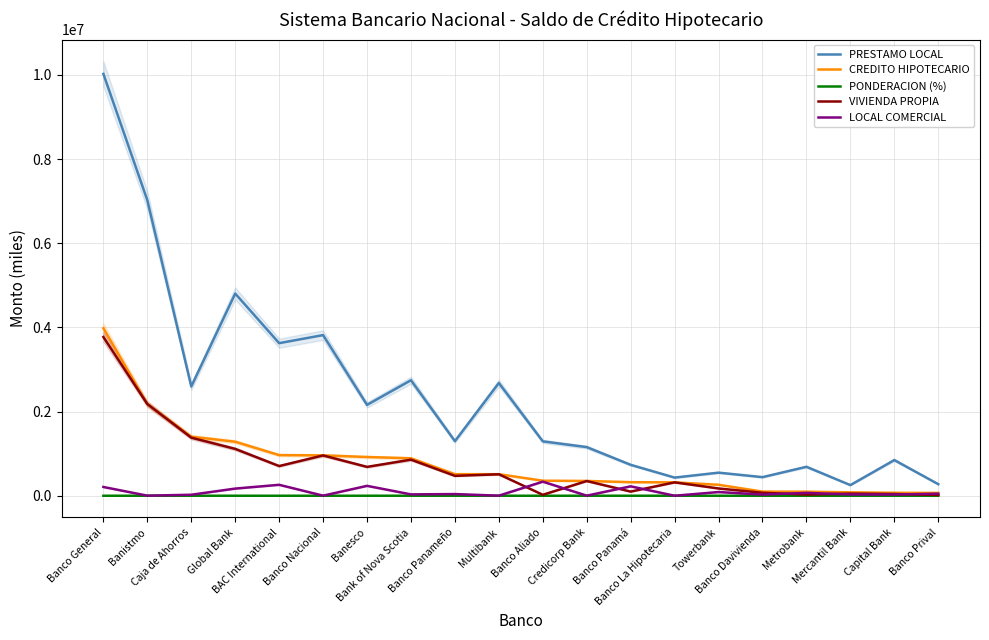

Rank the categories by VIVIENDA PROPIA value from lowest to highest.

Banco Prival, Banco Aliado, Metrobank, Capital Bank, Mercantil Bank, Banco Davivienda, Banco Panamá, Towerbank, Banco La Hipotecaria, Credicorp Bank, Banco Panameño, Multibank, Banesco, BAC International, Bank of Nova Scotia, Banco Nacional, Global Bank, Caja de Ahorros, Banistmo, Banco General